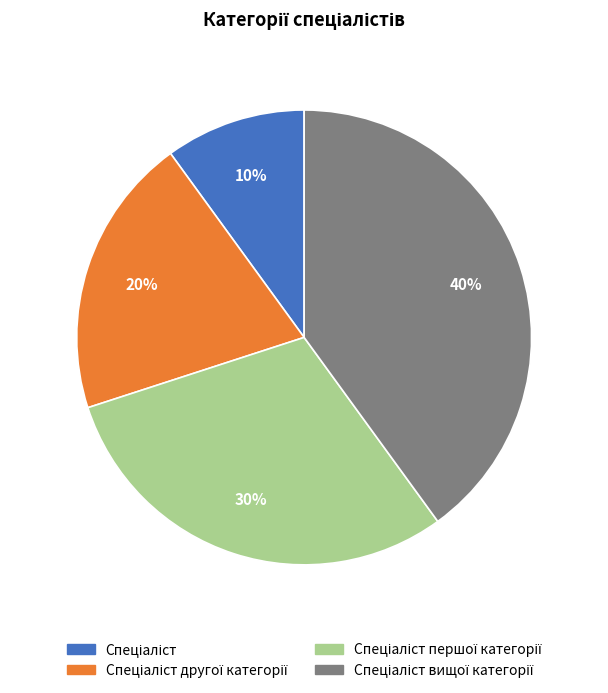

To the nearest percent, what is the average slice percentage?

25%